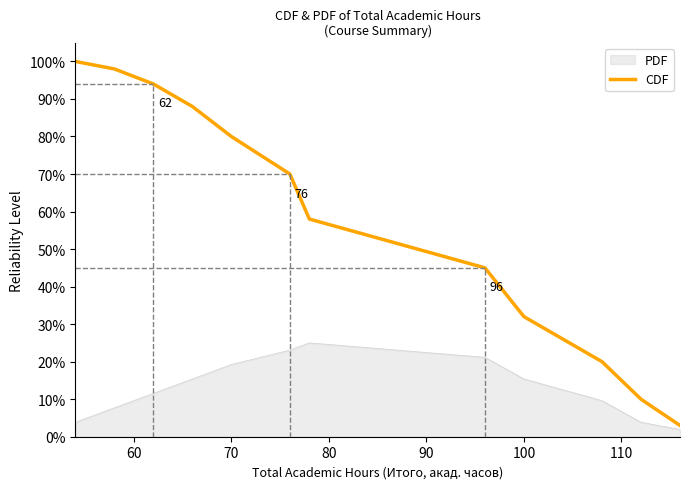

Which series has the largest total across all categories?

CDF